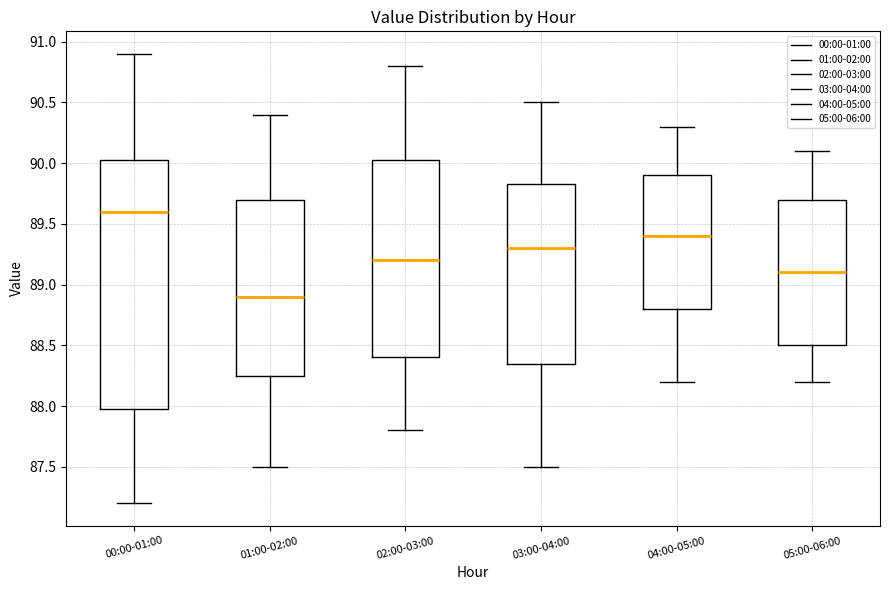

Which box has the lowest median line?

01:00-02:00